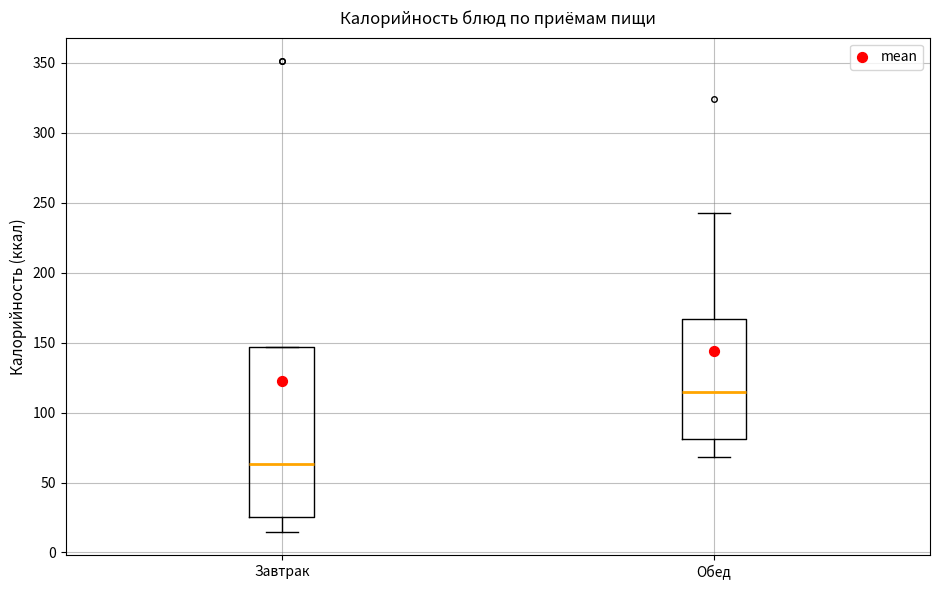

Reading left to right, transcribe this box plot: for each box, give where its median line is, the range the box spans, and where its two whiskers end, as read against the y-axis. The values are not printed on the chart, so give them approximately, as read against the axis.

Завтрак: median 65, box 25 to 145, whiskers 15 to 145
Обед: median 115, box 80 to 165, whiskers 70 to 245